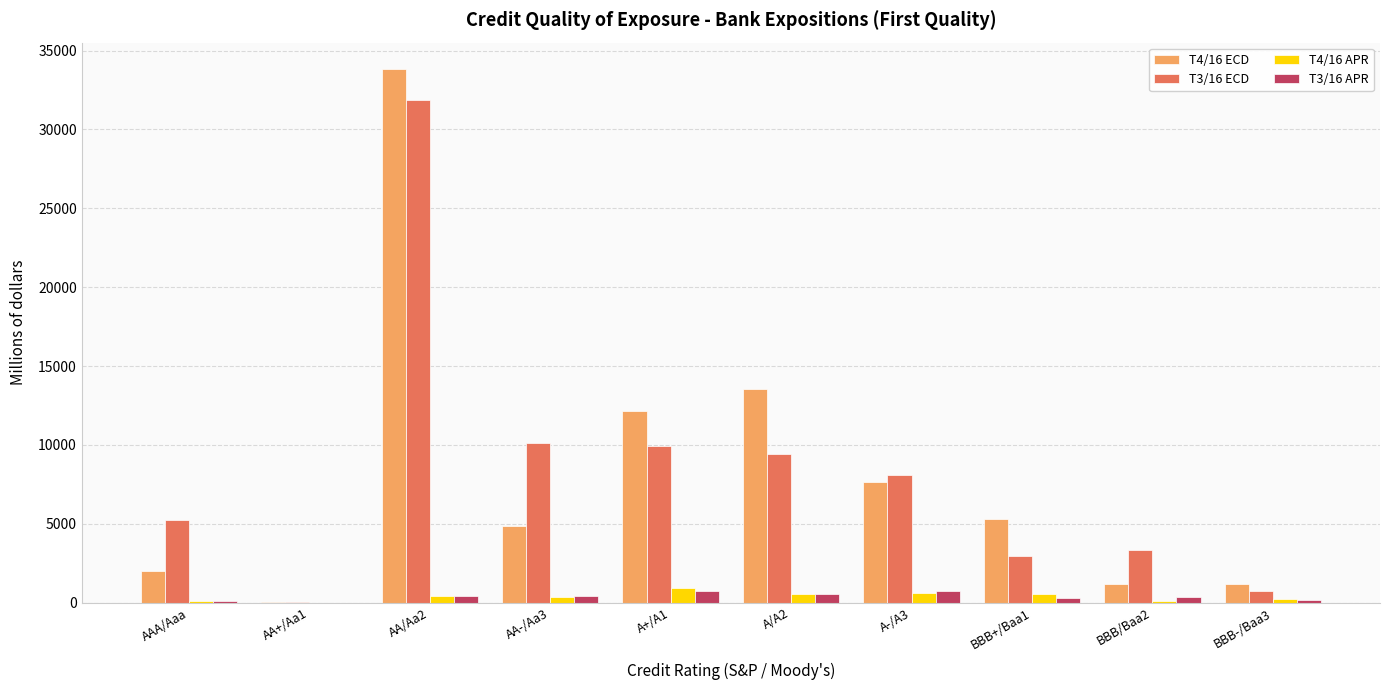

What is the greatest value displayed?

33810